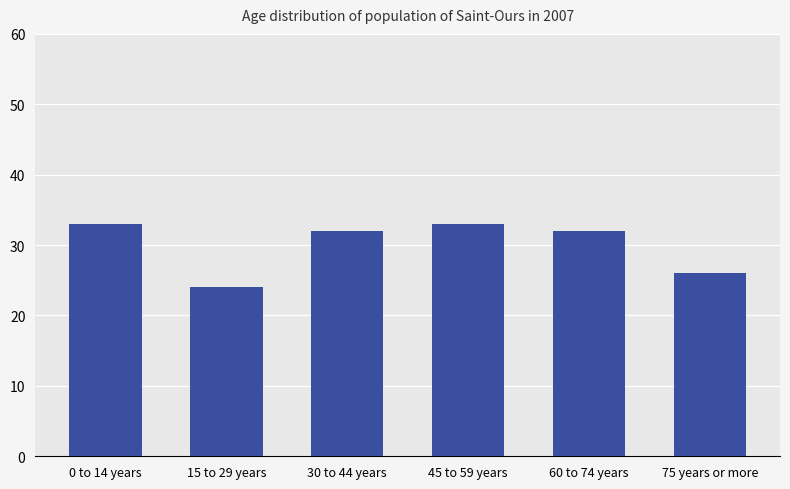

The chart shows a value of 24 at 15 to 29 years. True or false?

True